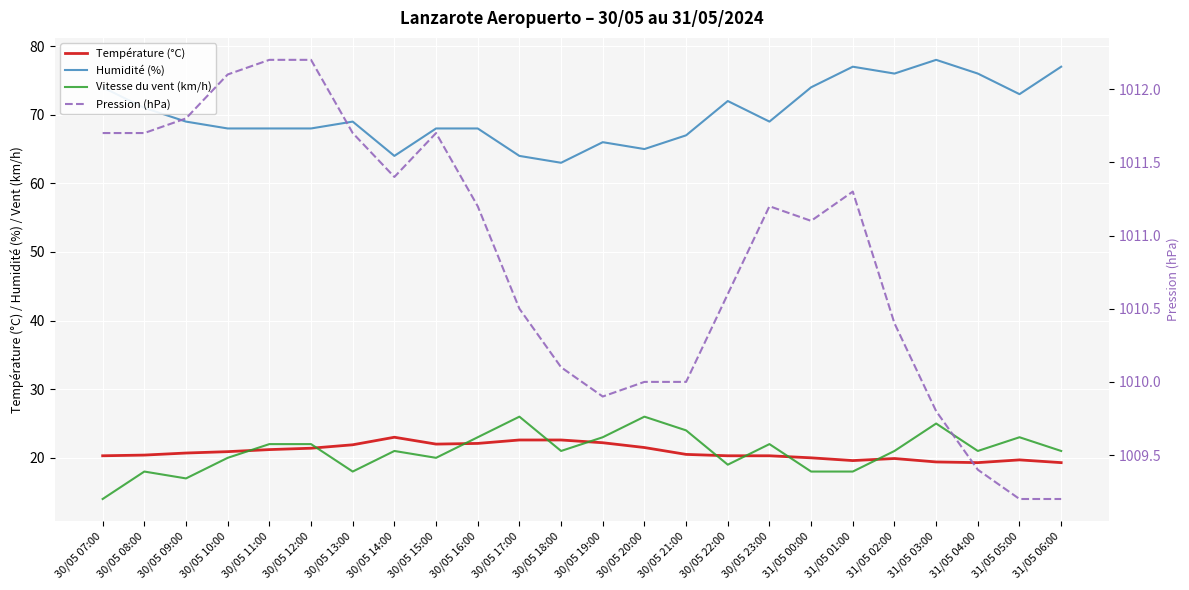

How many lines are shown in the chart?

4